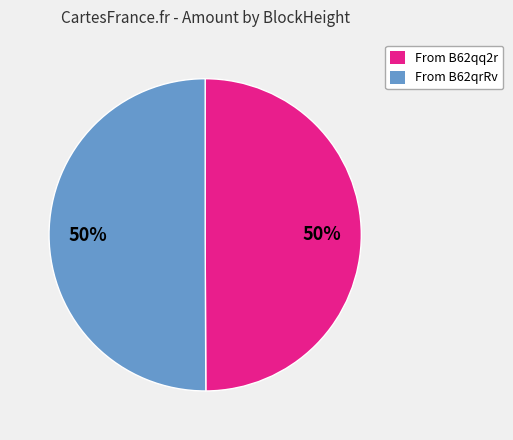

To the nearest percent, what is the average slice percentage?

50%